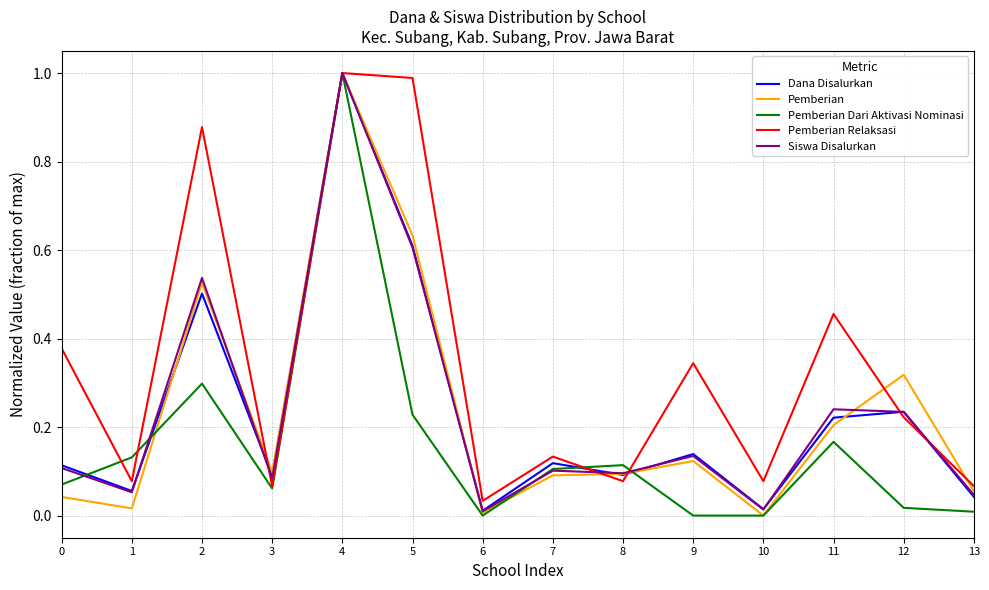

Where is the first local minimum for Siswa Disalurkan?

1